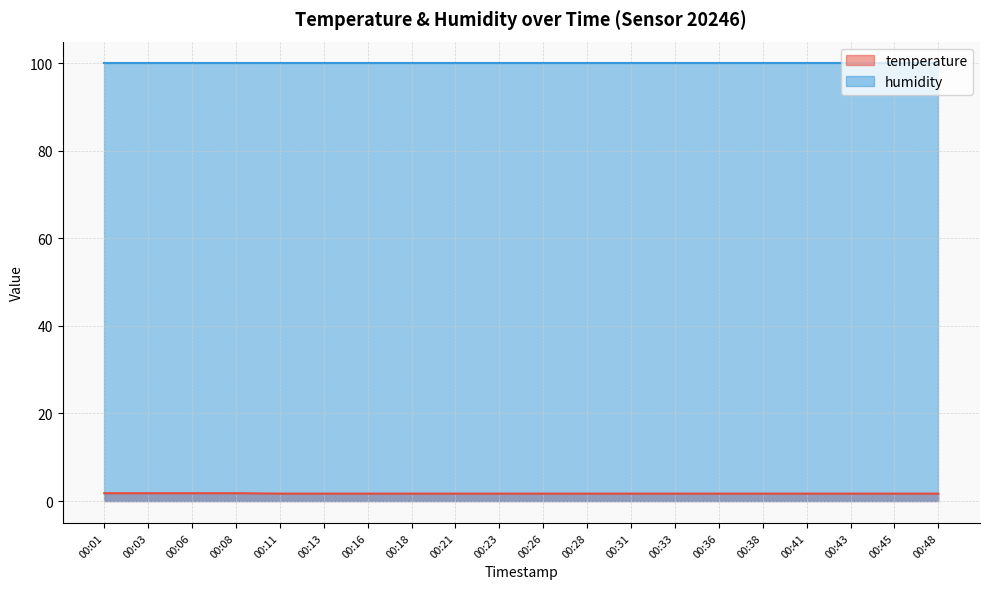

Between 00:21 and 00:38, which is larger?

00:21